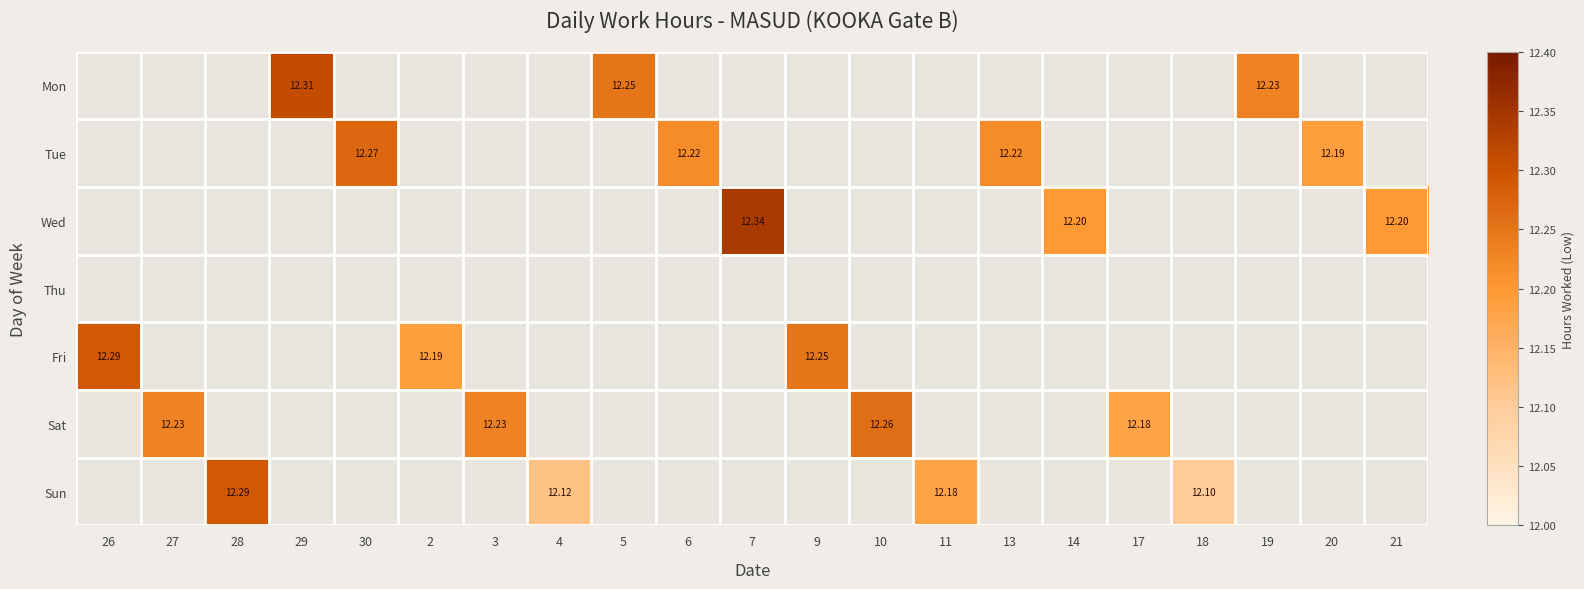

Is it true that Sun equals 12.2 at 11?

True